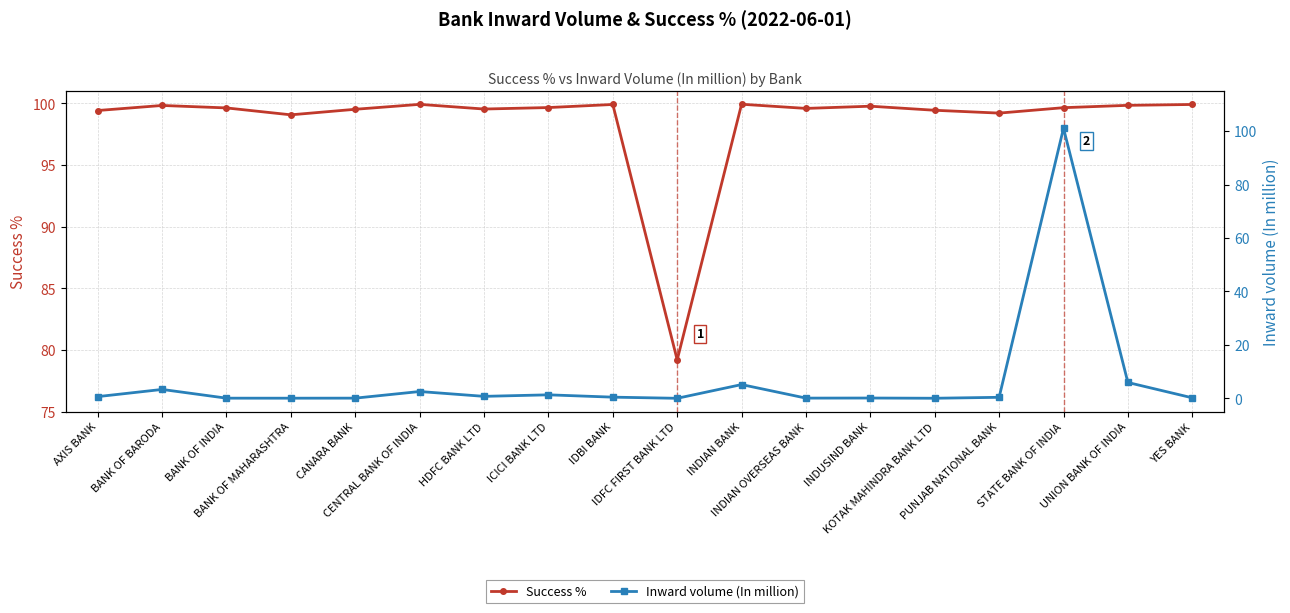

True or false: Success % and Inward volume (In million) cross at least once.

True